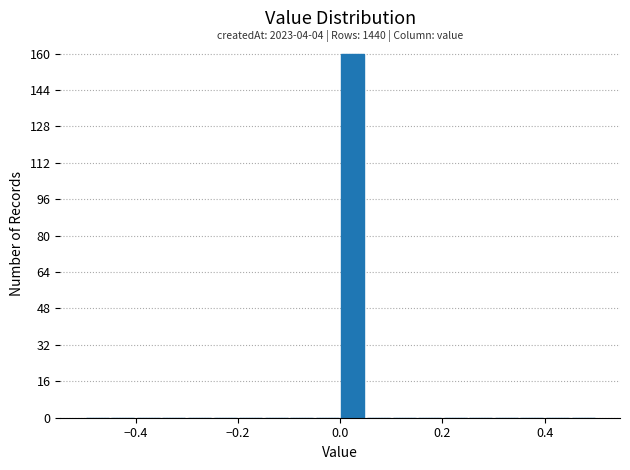

Around what value on the x-axis is the tallest bar? Give the approximate position of its centre, as read against the axis.

0.02